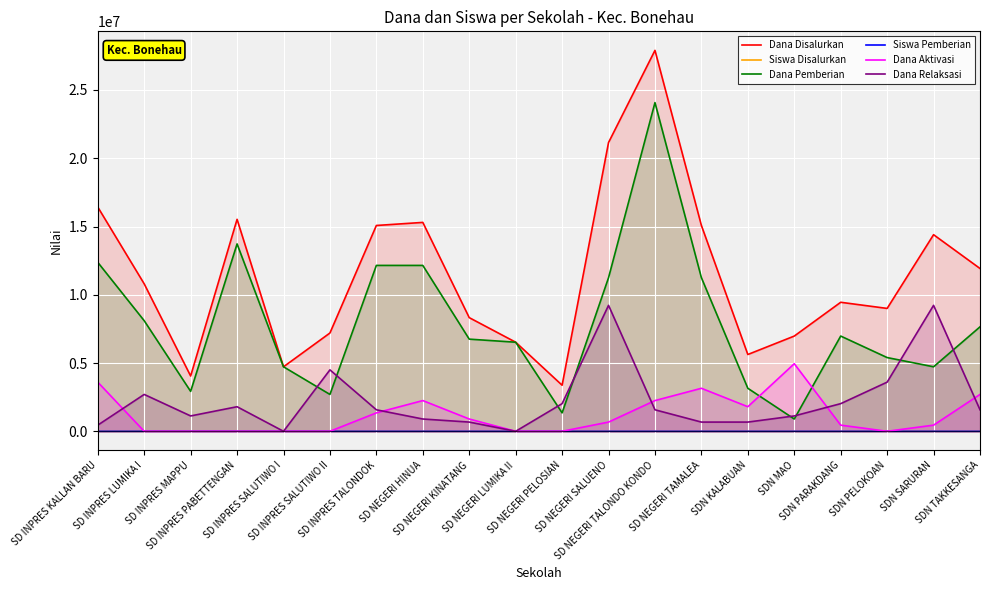

True or false: Dana Relaksasi has more than 0 interior local peaks.

True